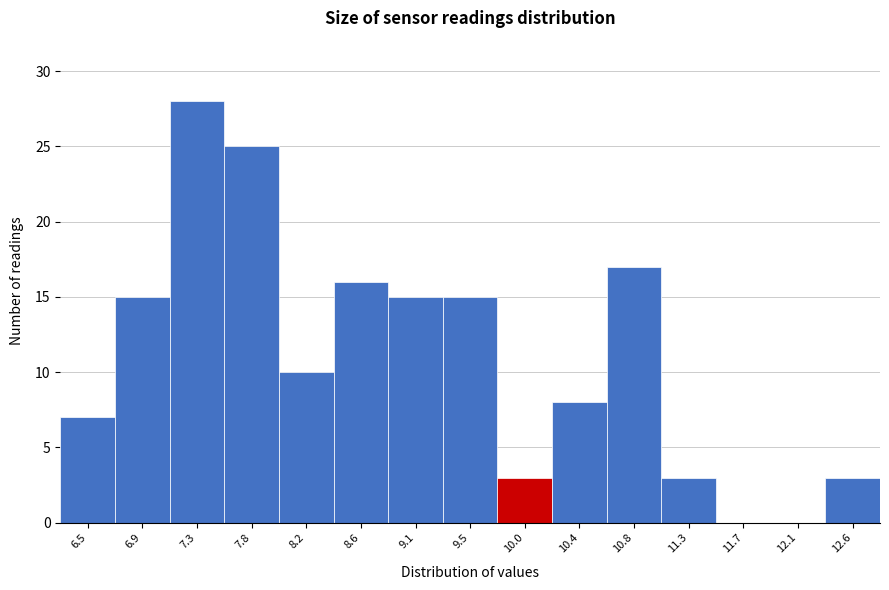

Reading left to right, transcribe all the data shown in this chart.

6.5=7	6.9=15	7.3=28	7.8=25	8.2=10	8.6=16	9.1=15	9.5=15	10.0=3	10.4=8	10.8=17	11.3=3	11.7=0	12.1=0	12.6=3